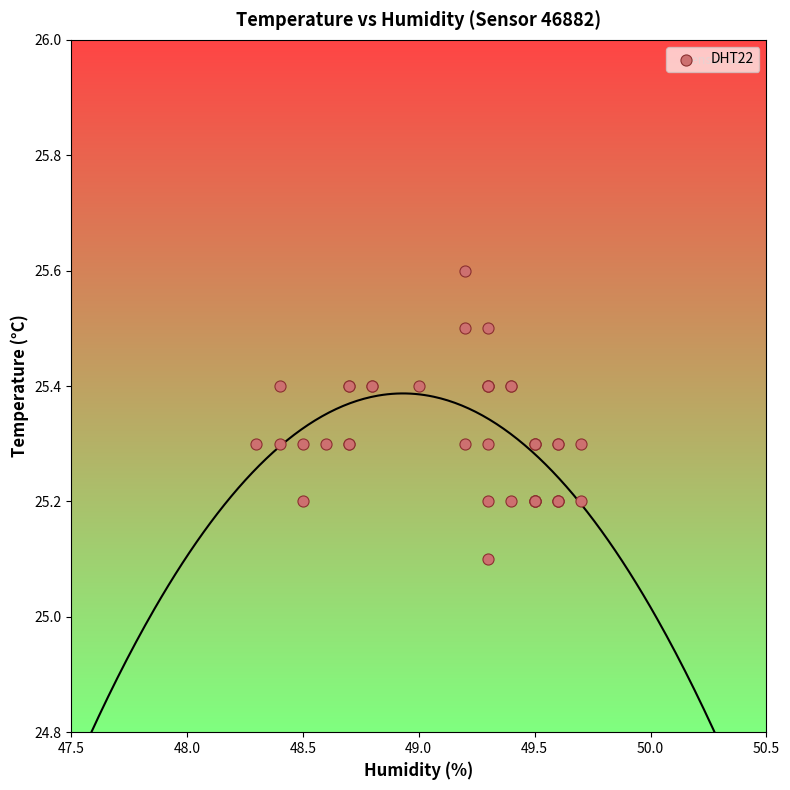

What Y value in the scatter plot is closest to 25?

25.1